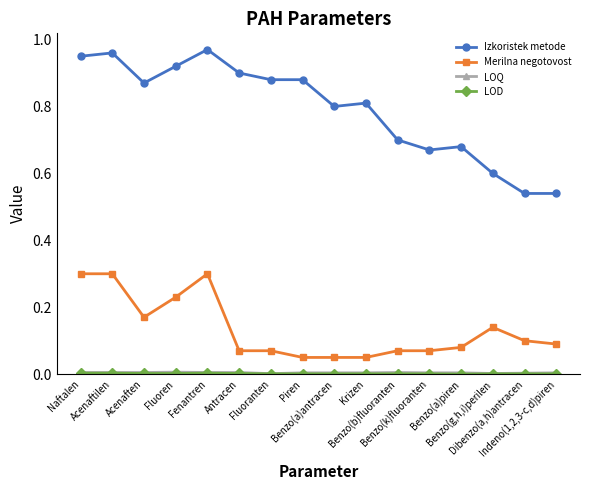

True or false: Izkoristek metode and Merilna negotovost cross at least once.

False